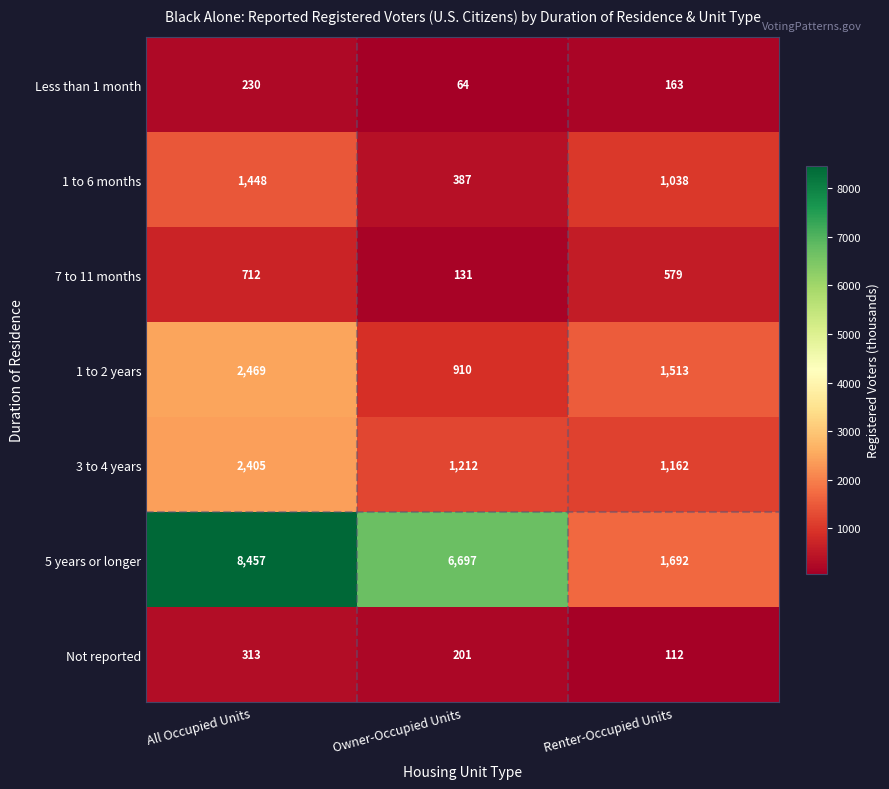

Count the 1 to 6 months values in the range 387 to 1448.

3